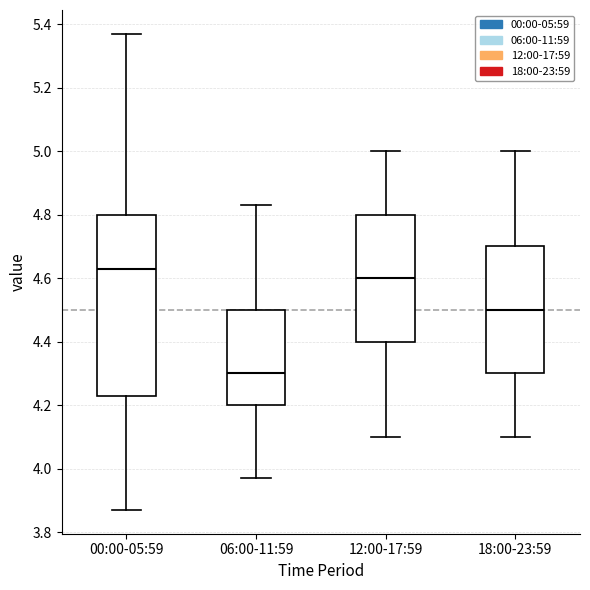

Which box is the tallest, from its lower edge to its upper edge?

00:00-05:59